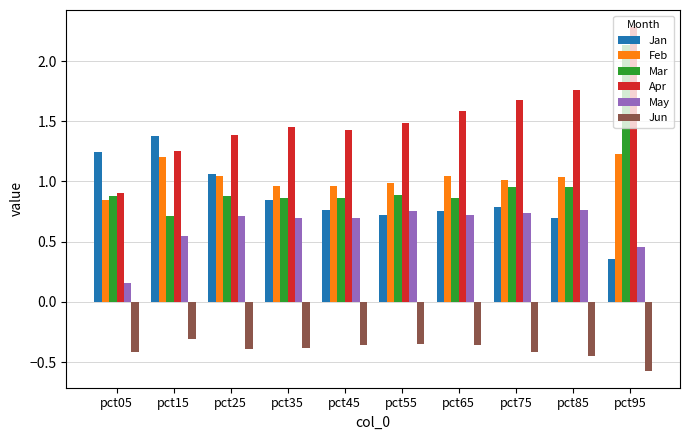

At which category is the sum across all series the highest?

pct95